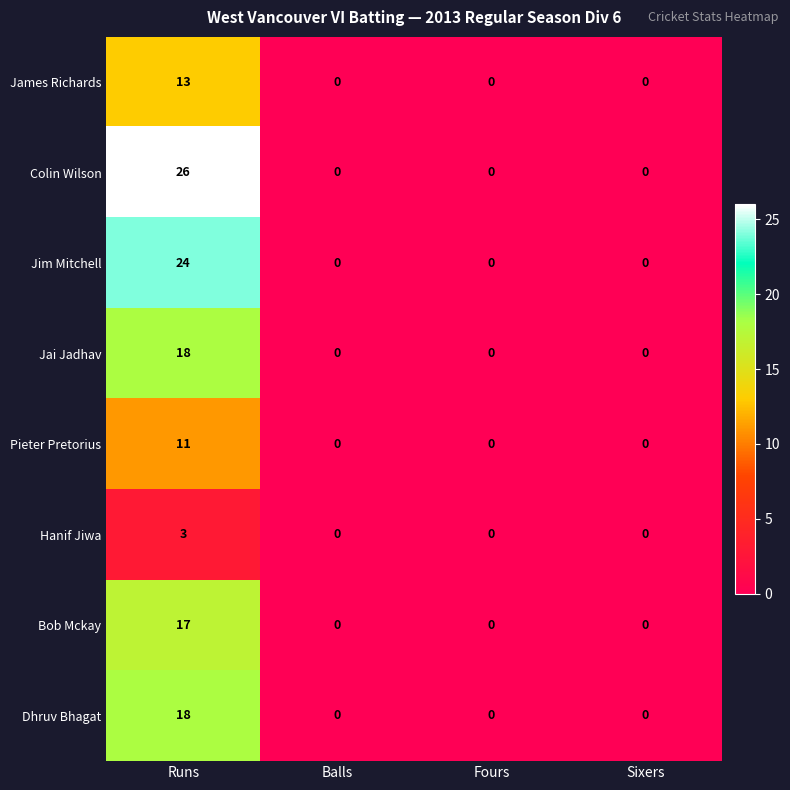

What is the sum of the Pieter Pretorius values at Sixers and Runs?

11